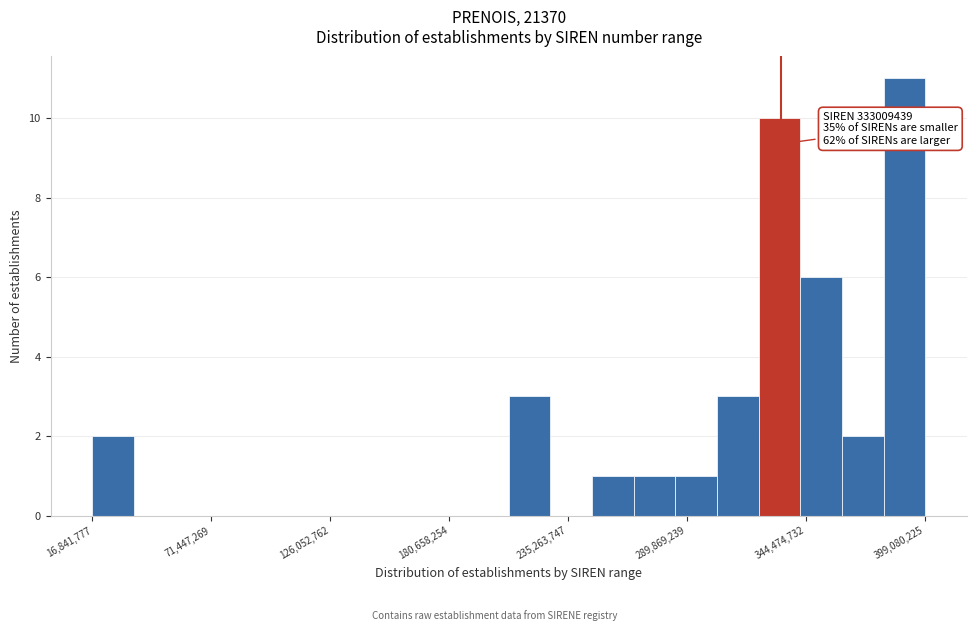

Read against the x-axis, roughly where is the centre of the tallest bar?

390000000